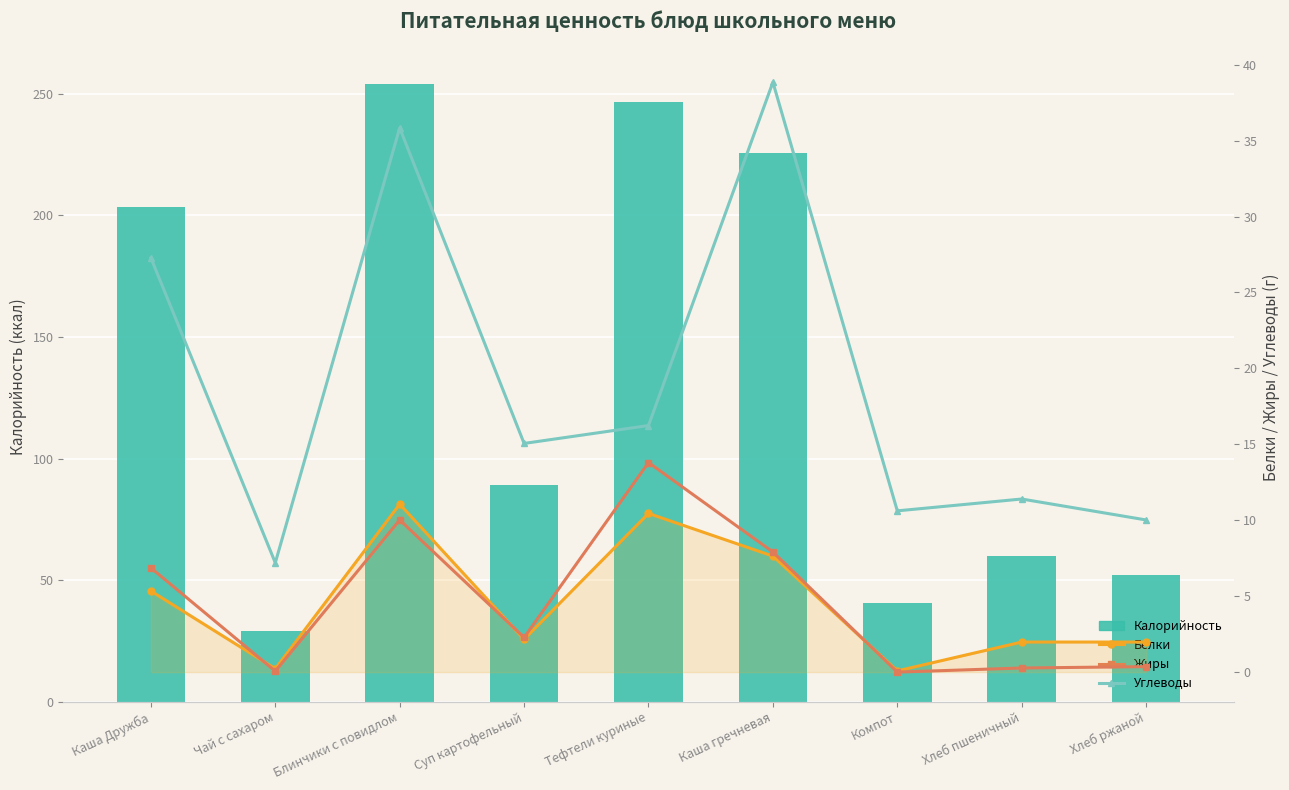

What is the value of the Белки bar at the 6th from the left?

7.6